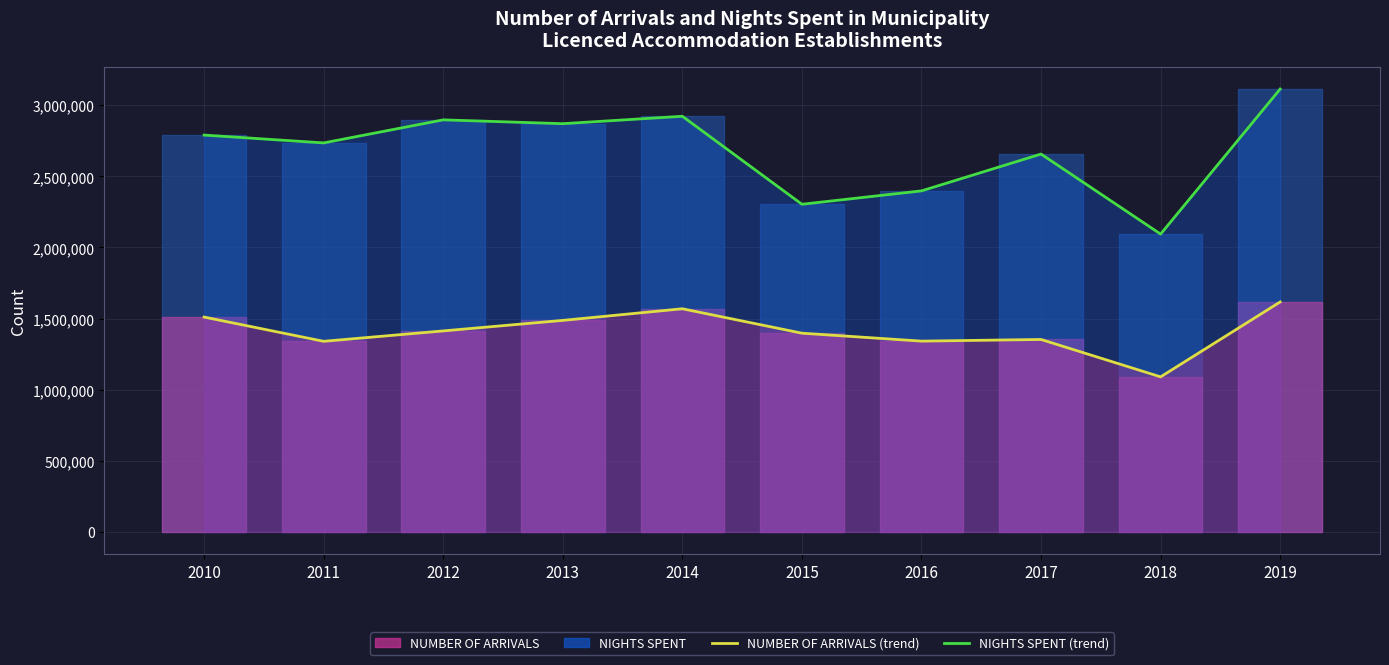

True or false: NUMBER OF ARRIVALS (line) has a value of 1510775 at 2010.

True